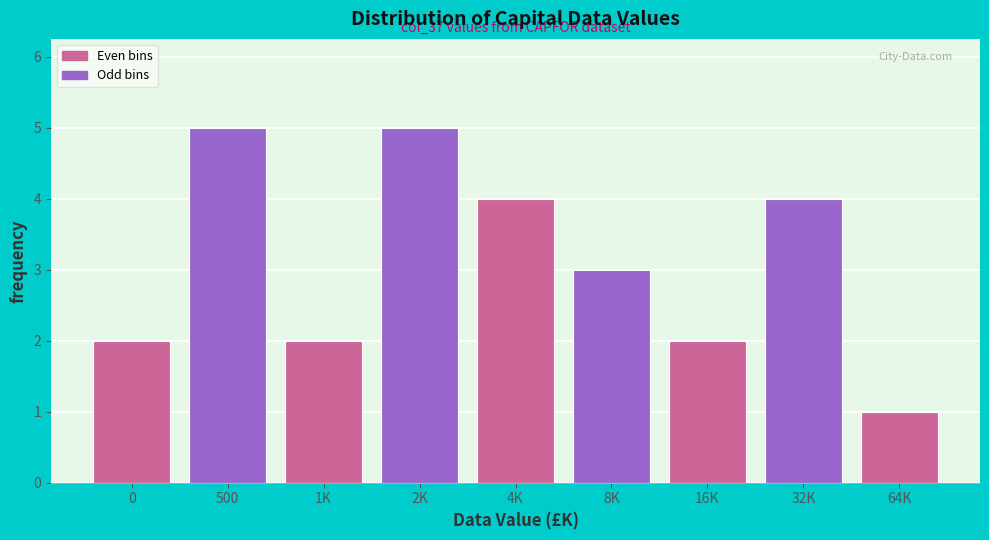

Reading left to right, transcribe all the data shown in this chart.

0=2	500=5	1K=2	2K=5	4K=4	8K=3	16K=2	32K=4	64K=1